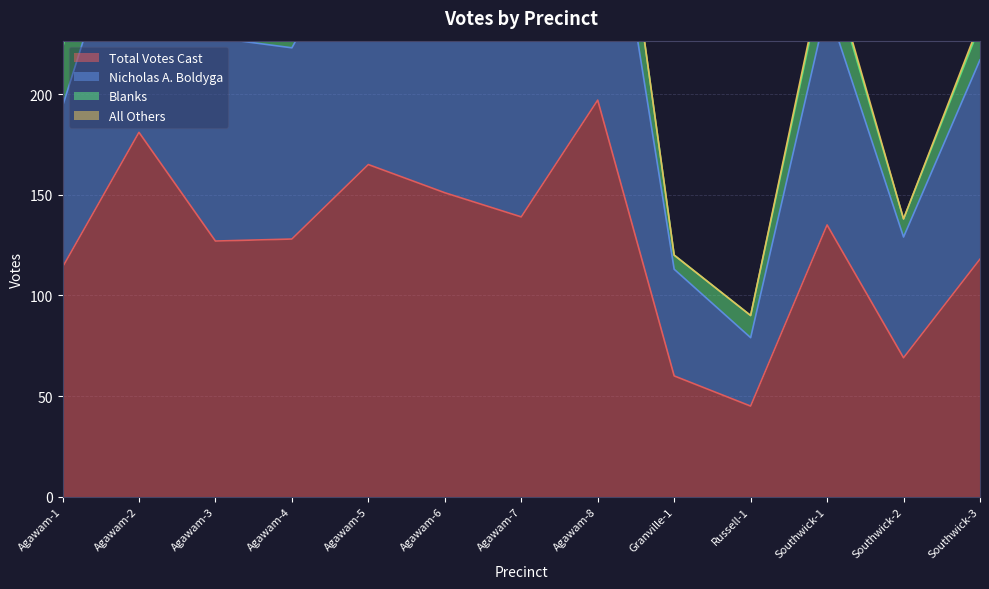

Is it true that Total Votes Cast equals 325 at Agawam-8?

False